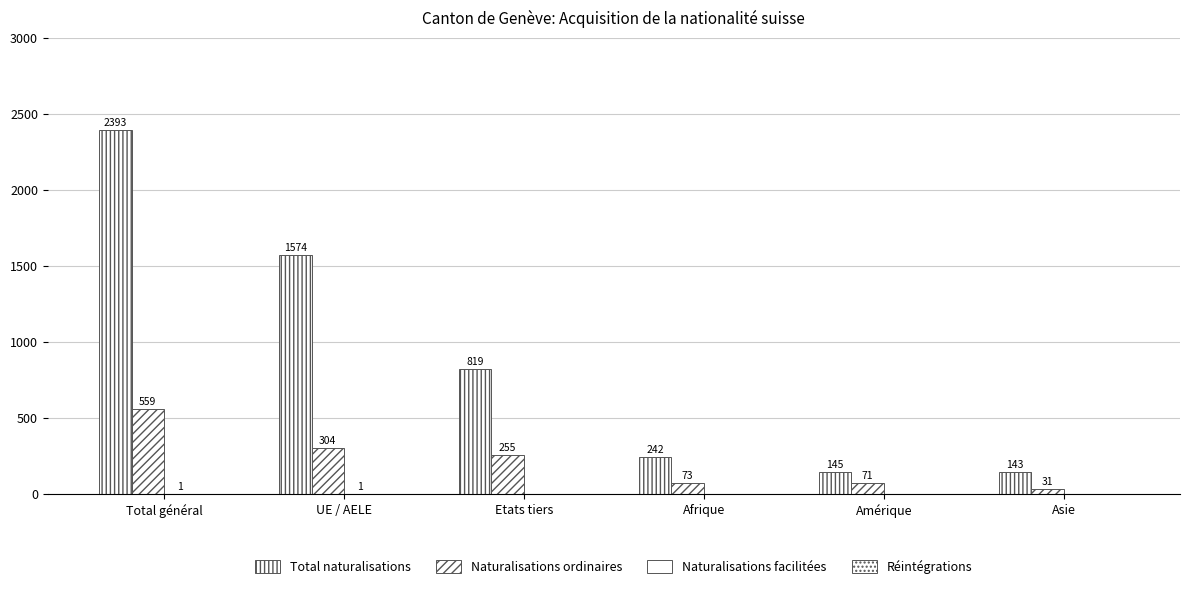

What is the lowest value of the Total naturalisations series?

143